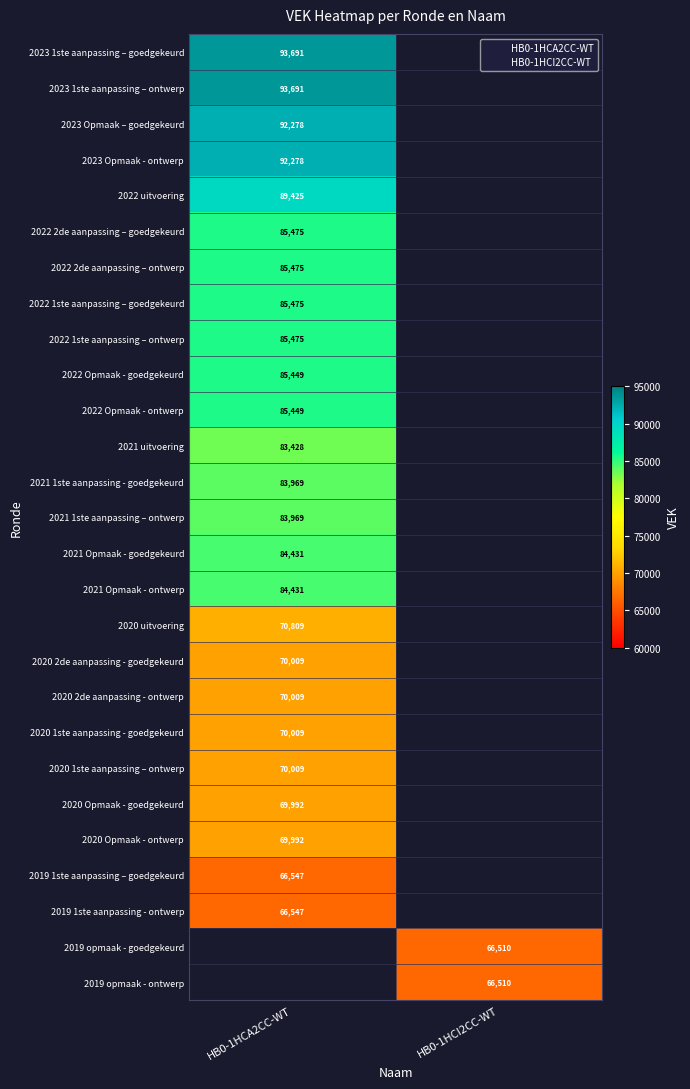

At which label does 2022 Opmaak - goedgekeurd reach its peak?

HB0-1HCA2CC-WT